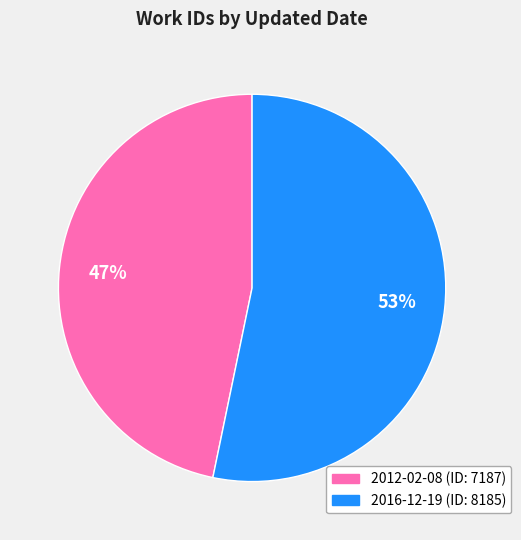

To the nearest percent, what is the difference between the largest and smallest slice percentages?

6%